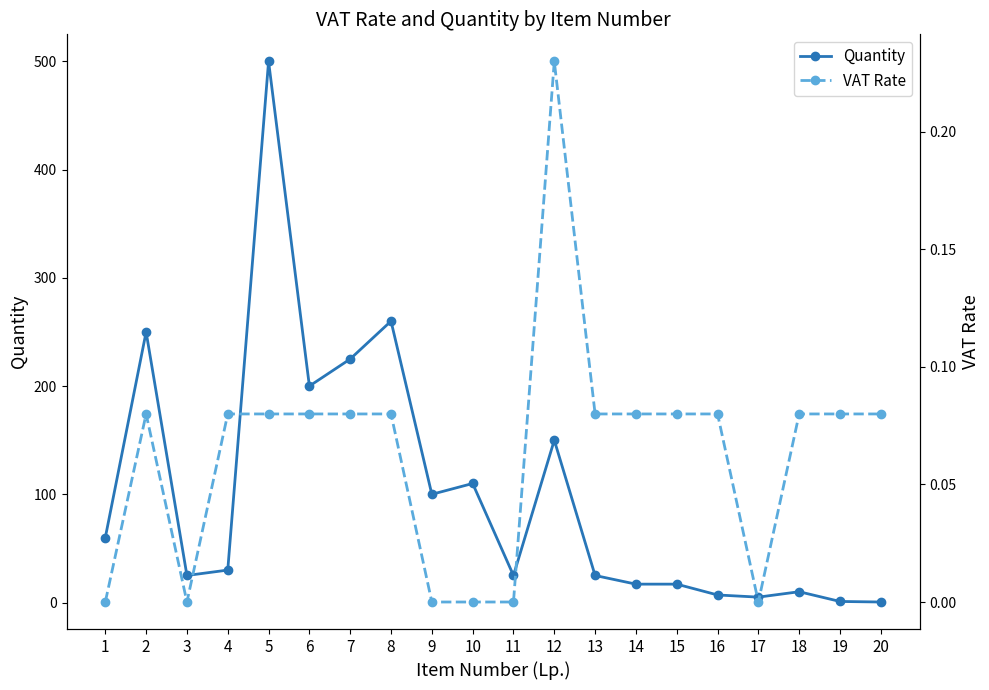

Is it true that Quantity equals 260.0 at 8?

True